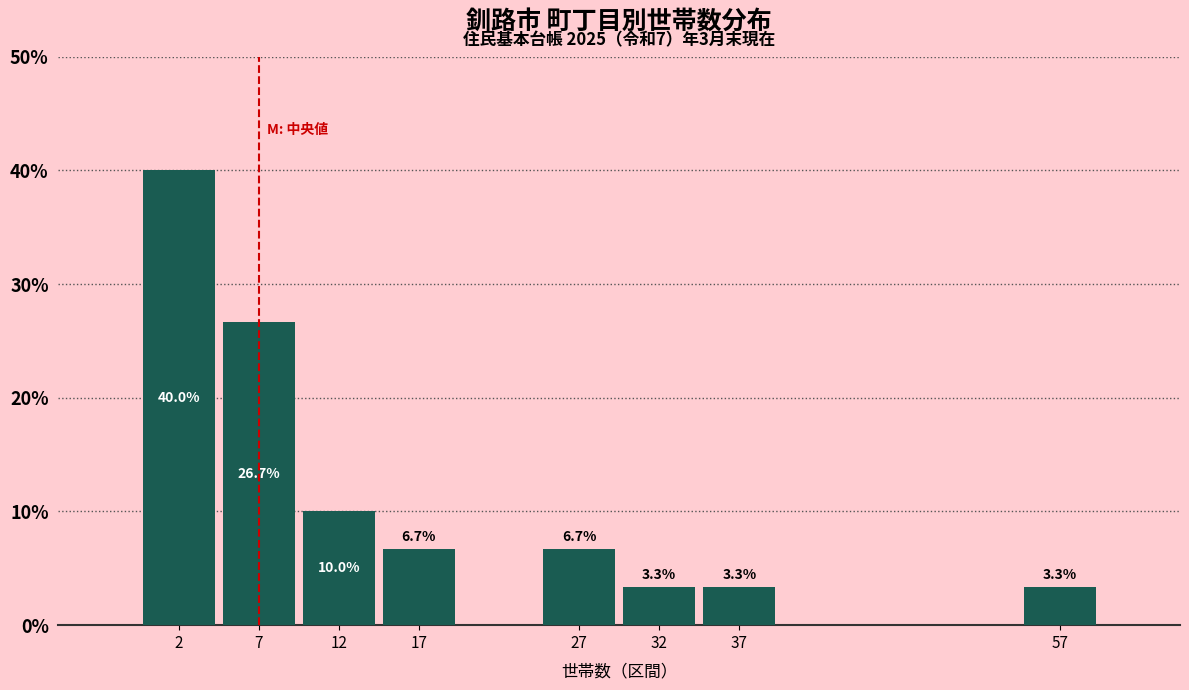

Over which range of the x-axis is the bar tallest?

0 to 5